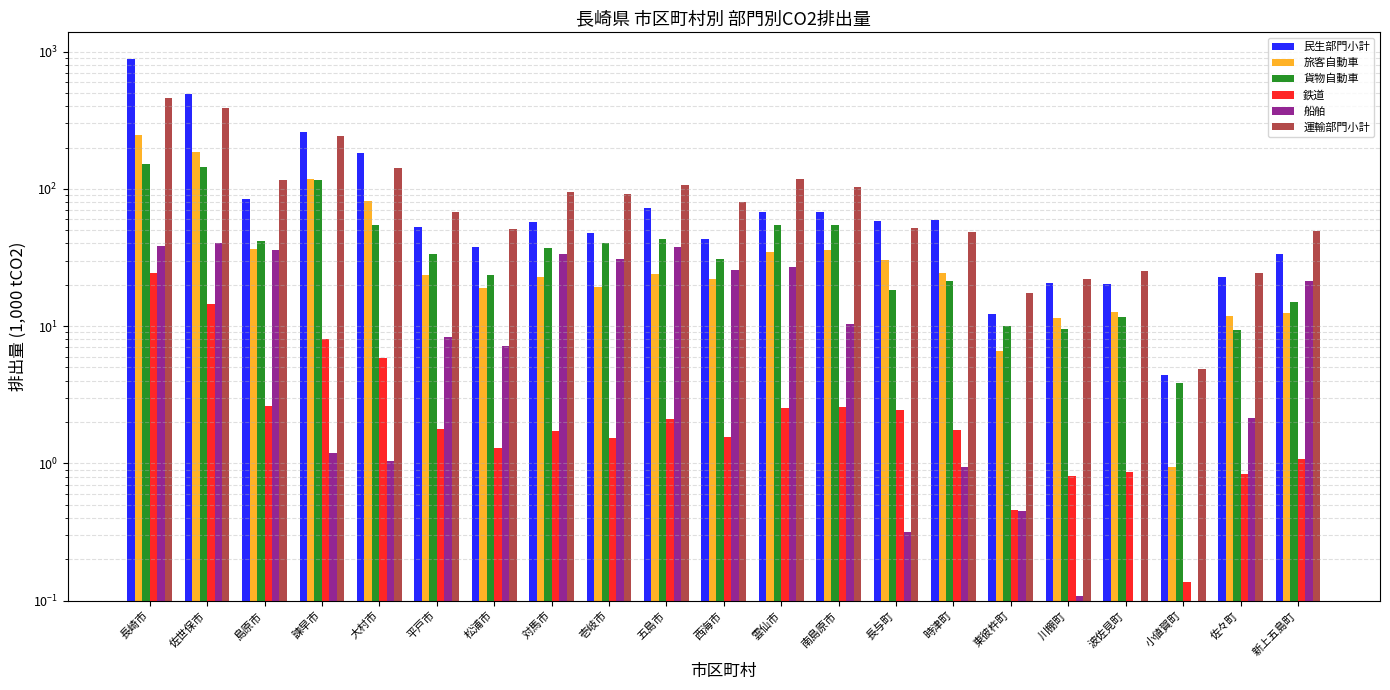

What is the label of the 9th bar from the left?

壱岐市